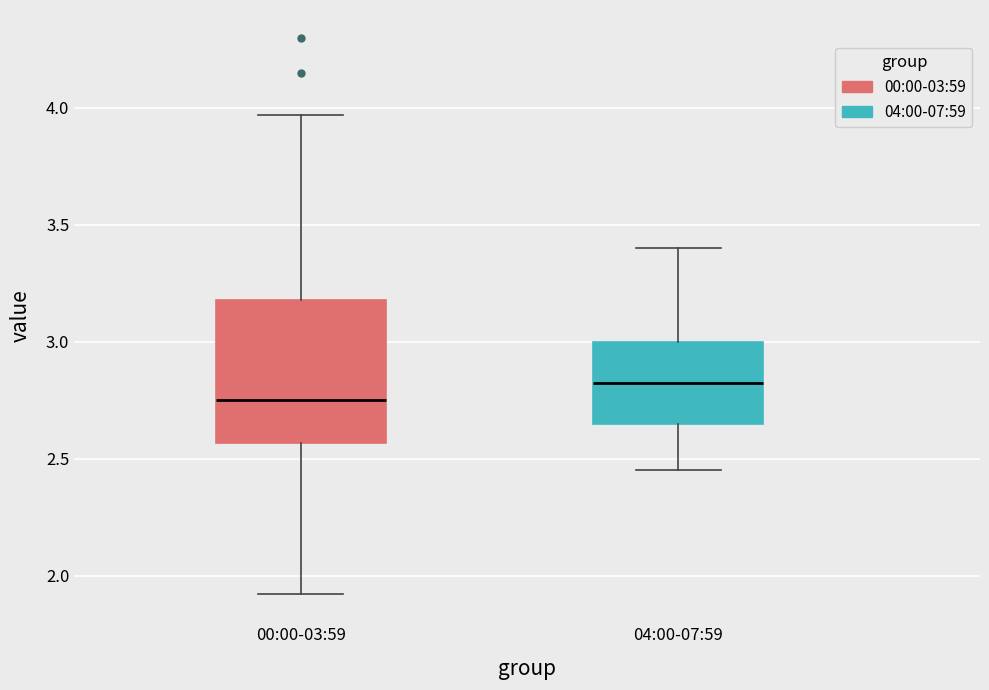

Reading left to right, transcribe this box plot: for each box, give where its median line is, the range the box spans, and where its two whiskers end, as read against the y-axis. The values are not printed on the chart, so give them approximately, as read against the axis.

00:00-03:59: median 2.75, box 2.55 to 3.20, whiskers 1.90 to 3.95
04:00-07:59: median 2.85, box 2.65 to 3.00, whiskers 2.45 to 3.40